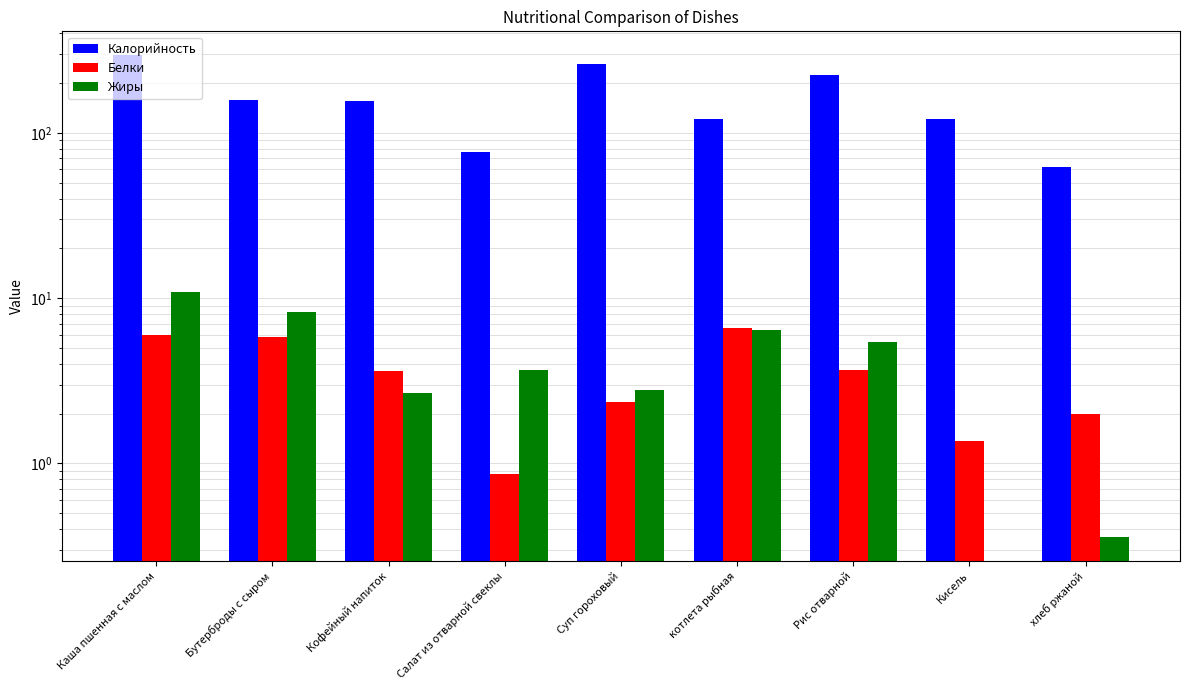

What are all the series names shown in the legend?

Калорийность, Белки, Жиры